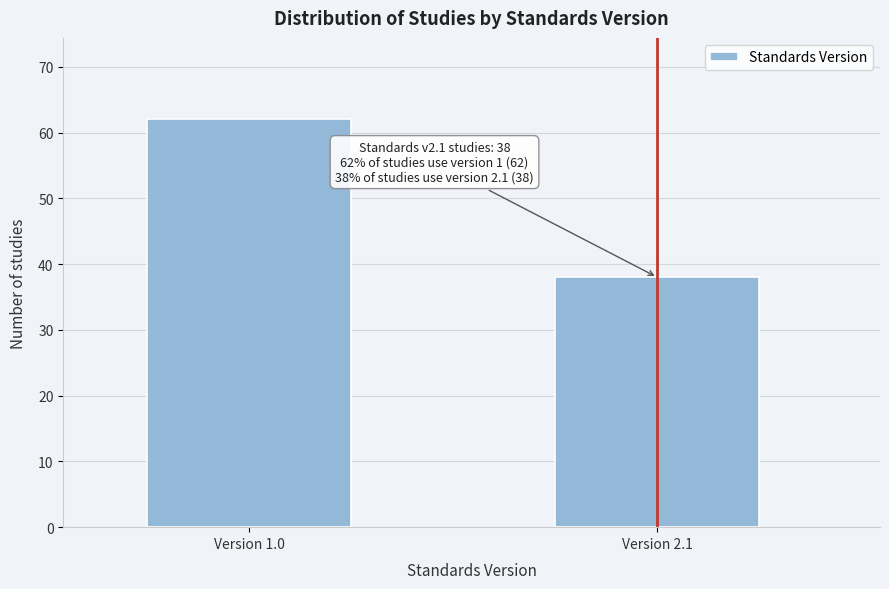

Reading left to right, what are all the values shown in this chart?

62	38